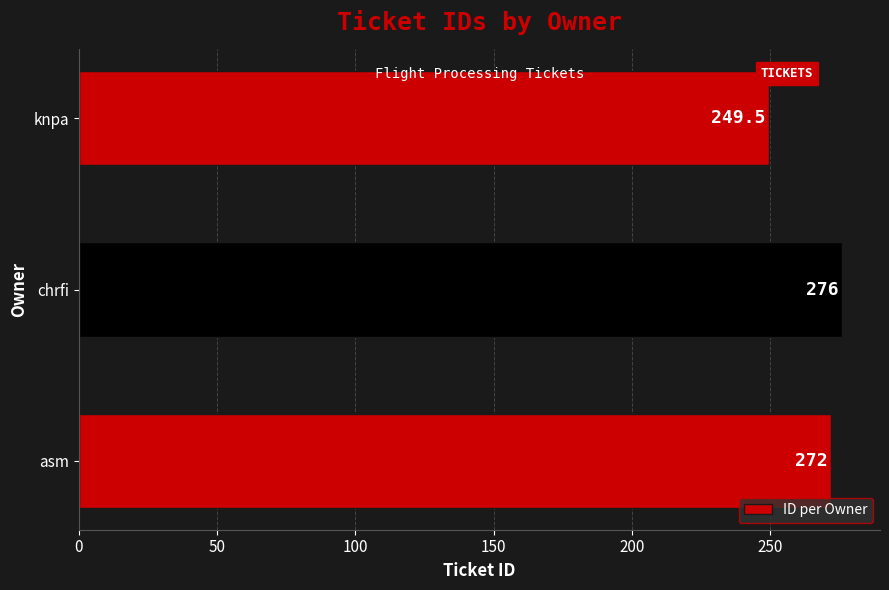

Which label corresponds to the smallest value in the chart?

knpa